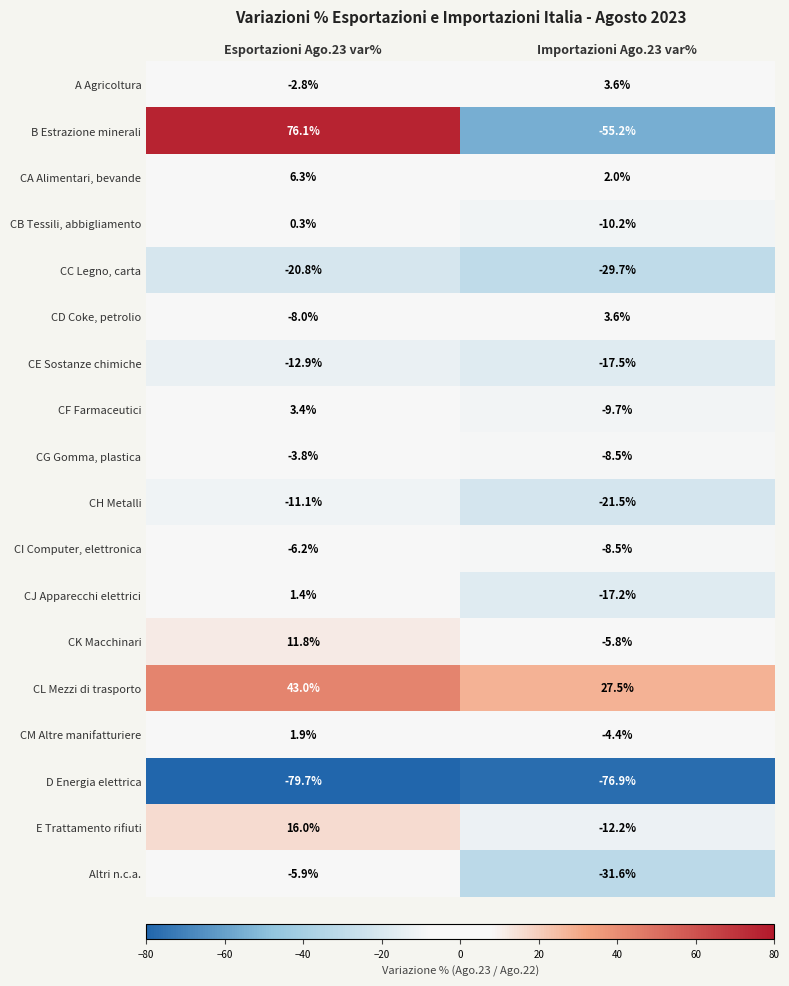

Which series has the widest spread of values?

B Estrazione minerali